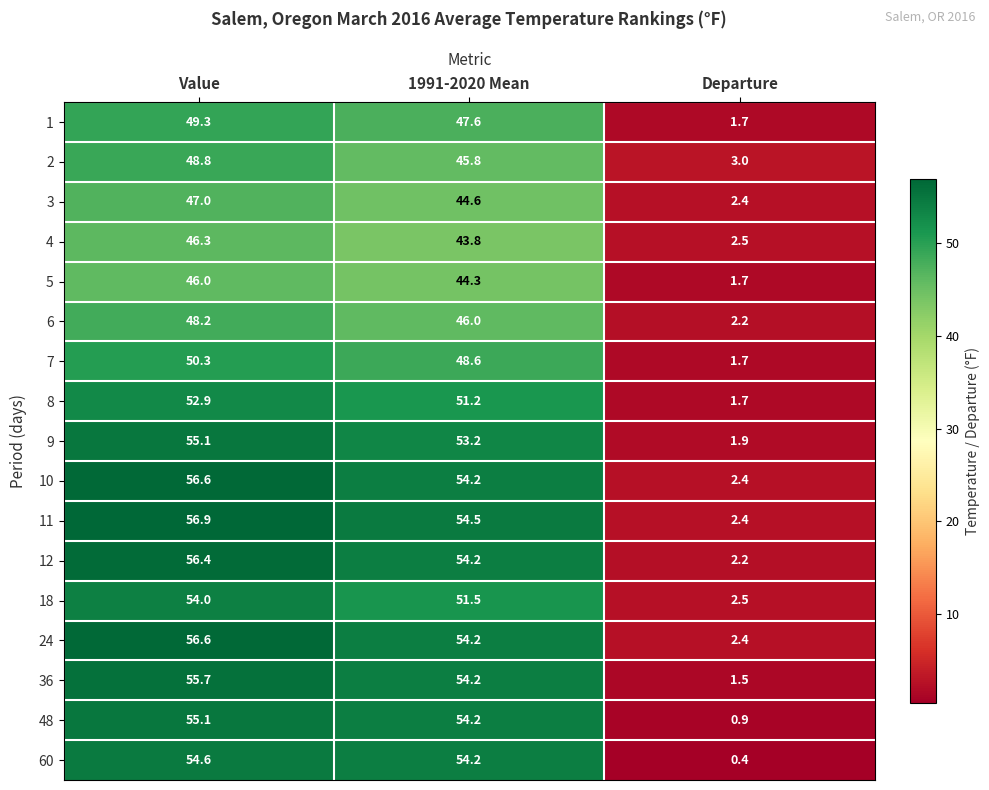

The value of 24 at Departure is 2.4. True or false?

True